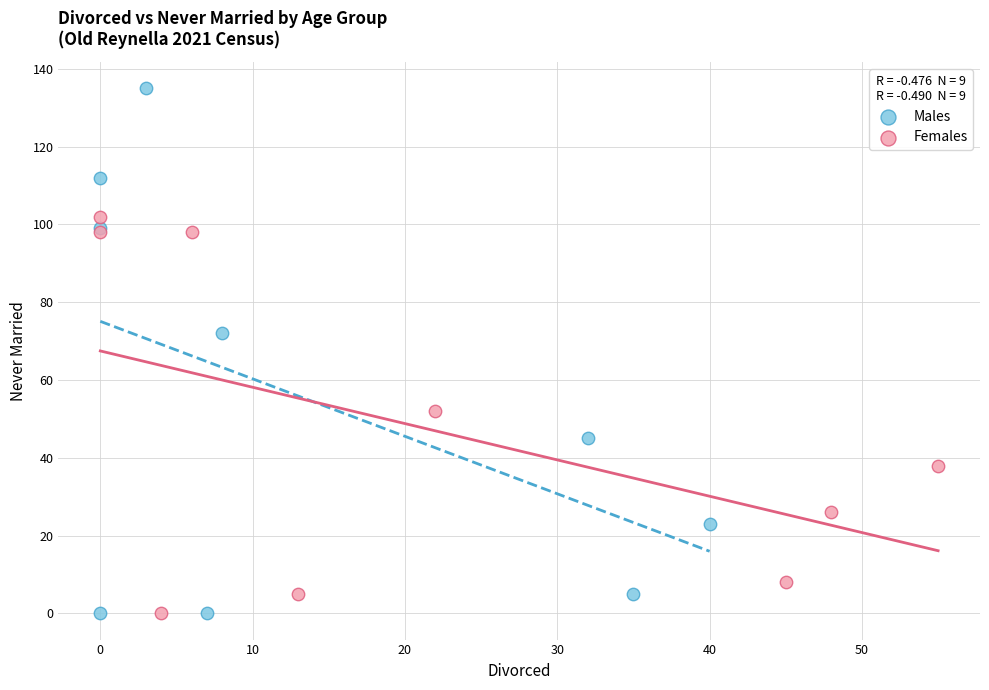

Which series has the widest spread of Y values?

Males